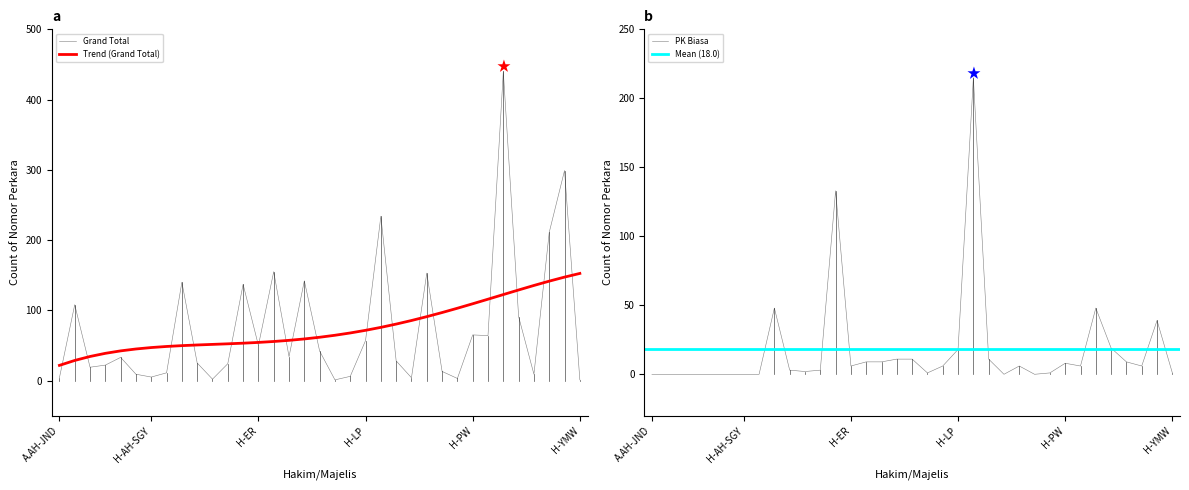

How many interior local peaks does the Kasasi Biasa series have?

10